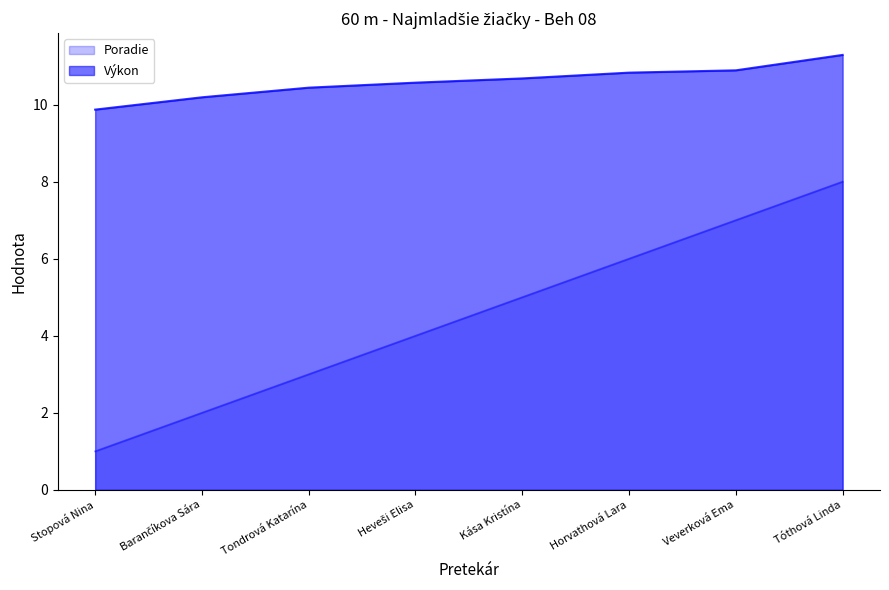

What is the minimum value for Výkon?

9.9